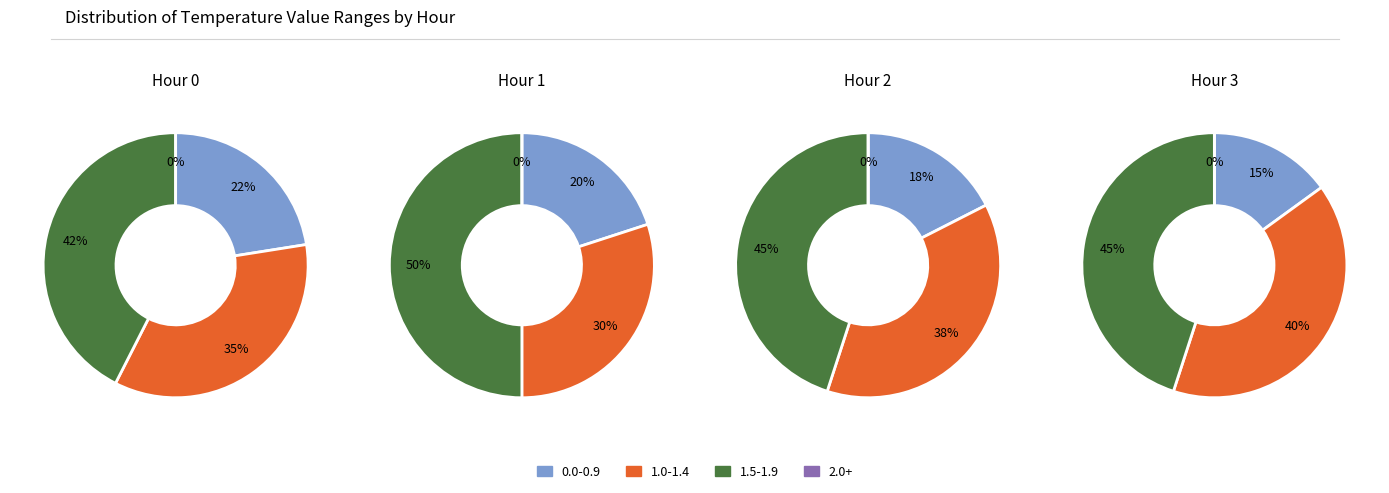

Combined, do Hour 3 and Hour 1 account for over 50%?

No